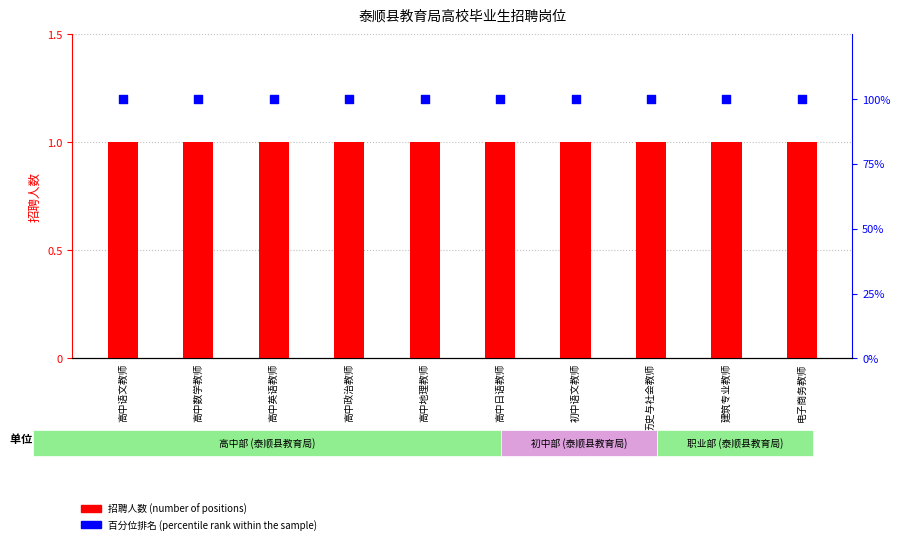

Which series contains the highest Y value?

percentile rank within the sample